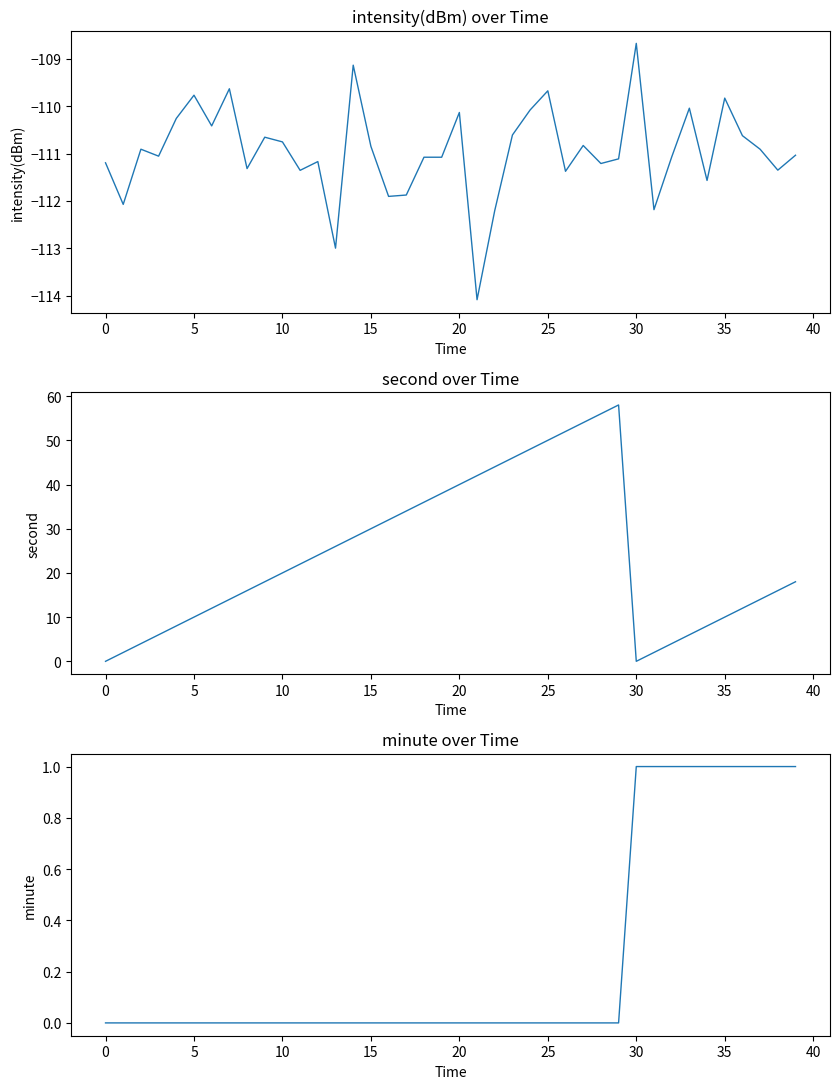

Which category has the highest value across all series?

29